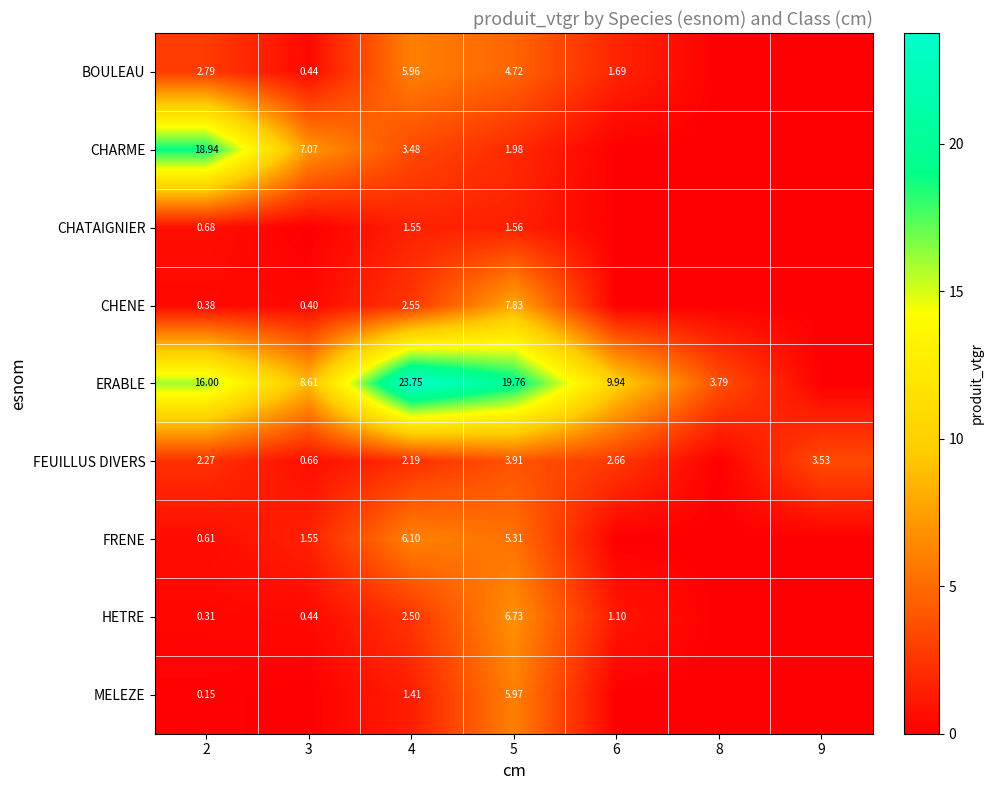

Is the value of CHARME at 5 greater than the value of FEUILLUS DIVERS at 6?

No